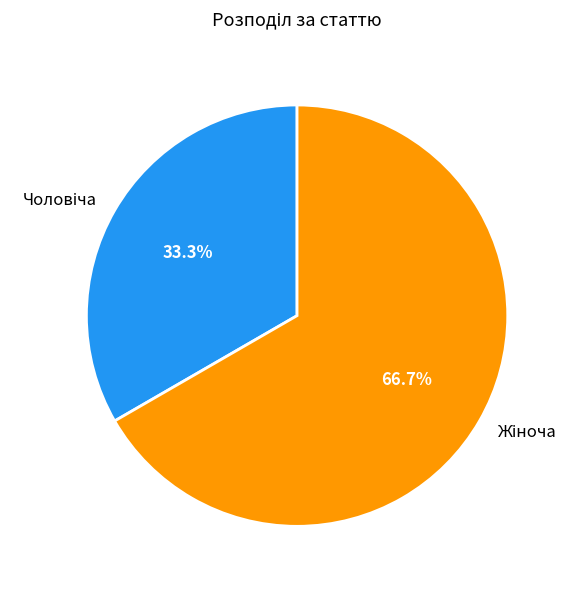

Is there any slice that represents more than half of the pie?

Yes